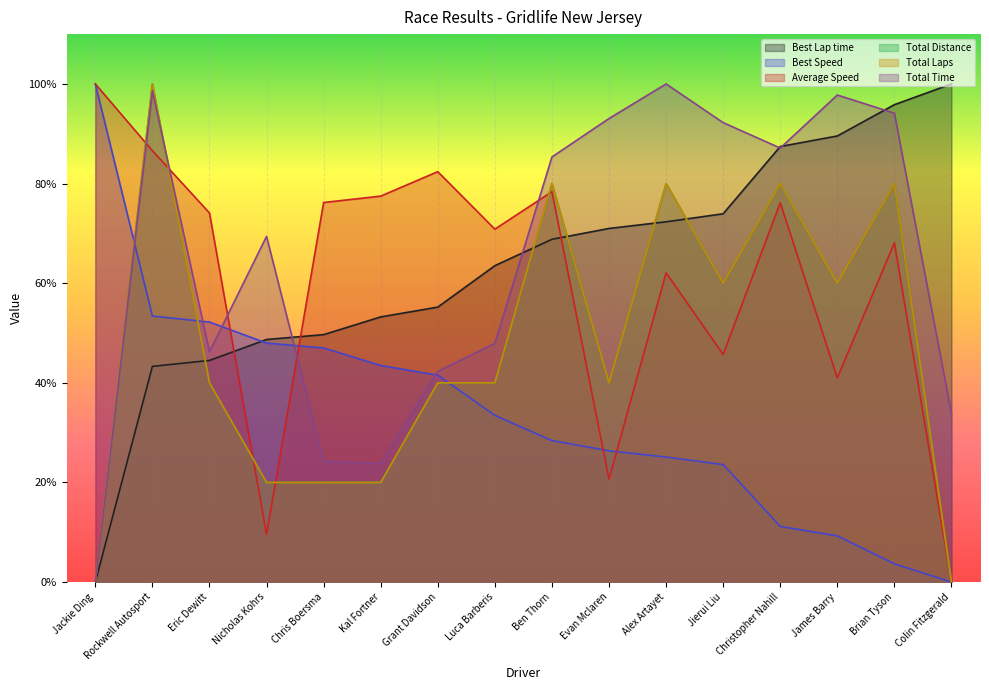

Rank the series by their maximum value, from lowest to highest.

Total Time, Best Lap time, Best Speed, Average Speed, Total Distance, Total Laps